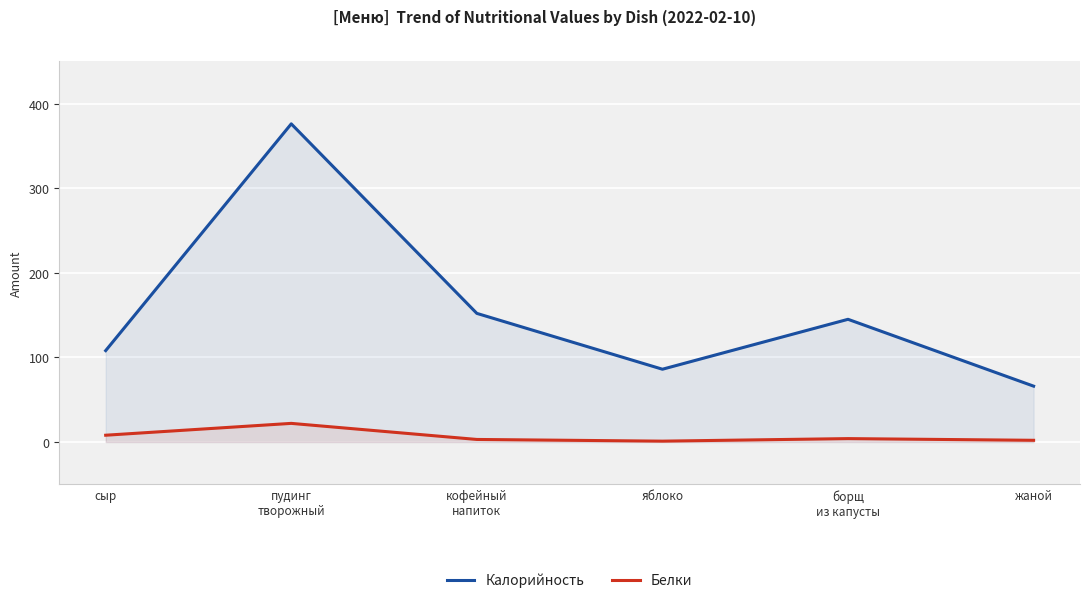

What are all the series names shown in the legend?

Калорийность, Белки